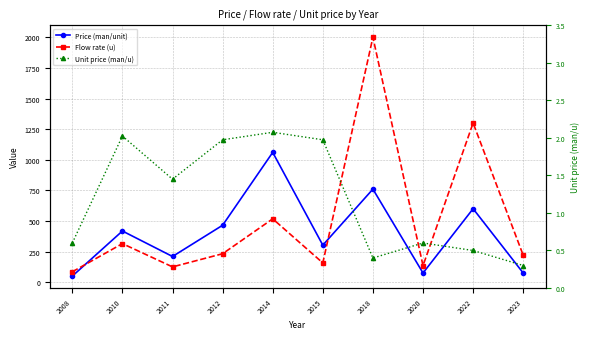

List the labels in order of Price (man/unit) value, largest first.

2014, 2018, 2022, 2012, 2010, 2015, 2011, 2020, 2023, 2008